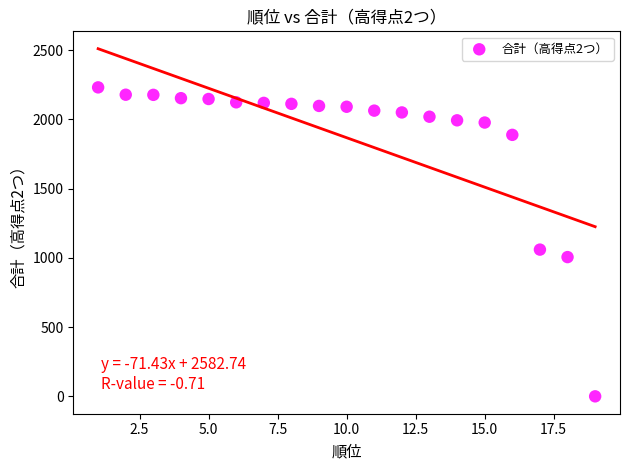

What Y value in the scatter plot is closest to 1116?

1060